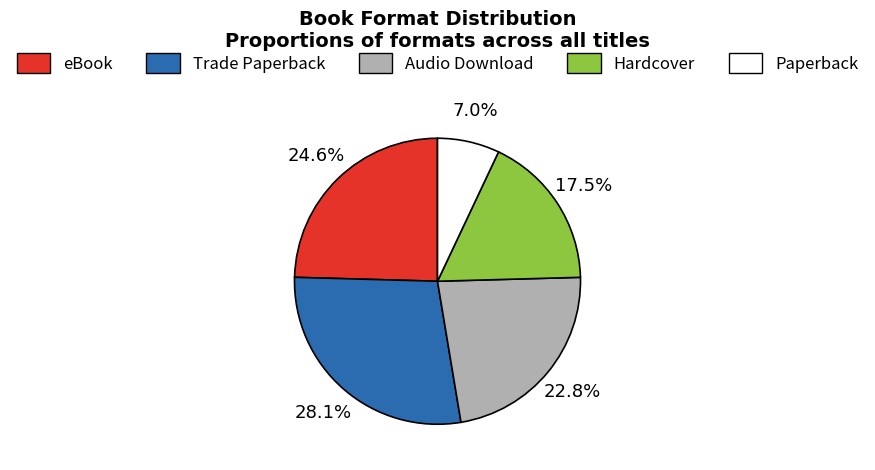

The Paperback slice represents 7% of the pie. True or false?

True